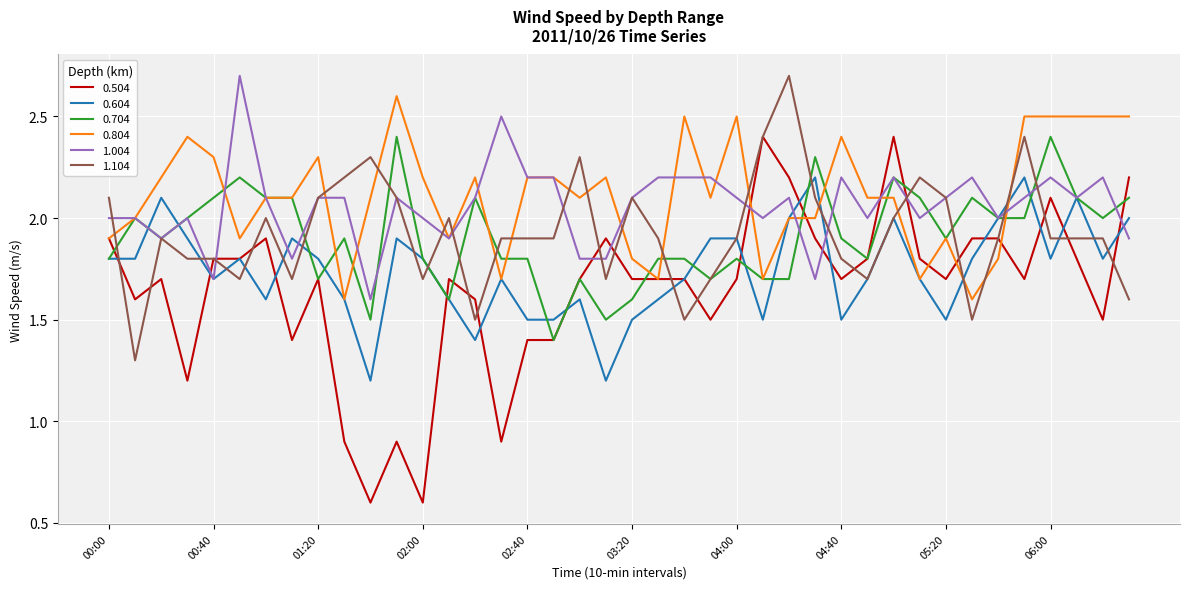

What is the minimum value for 0.804?

1.6